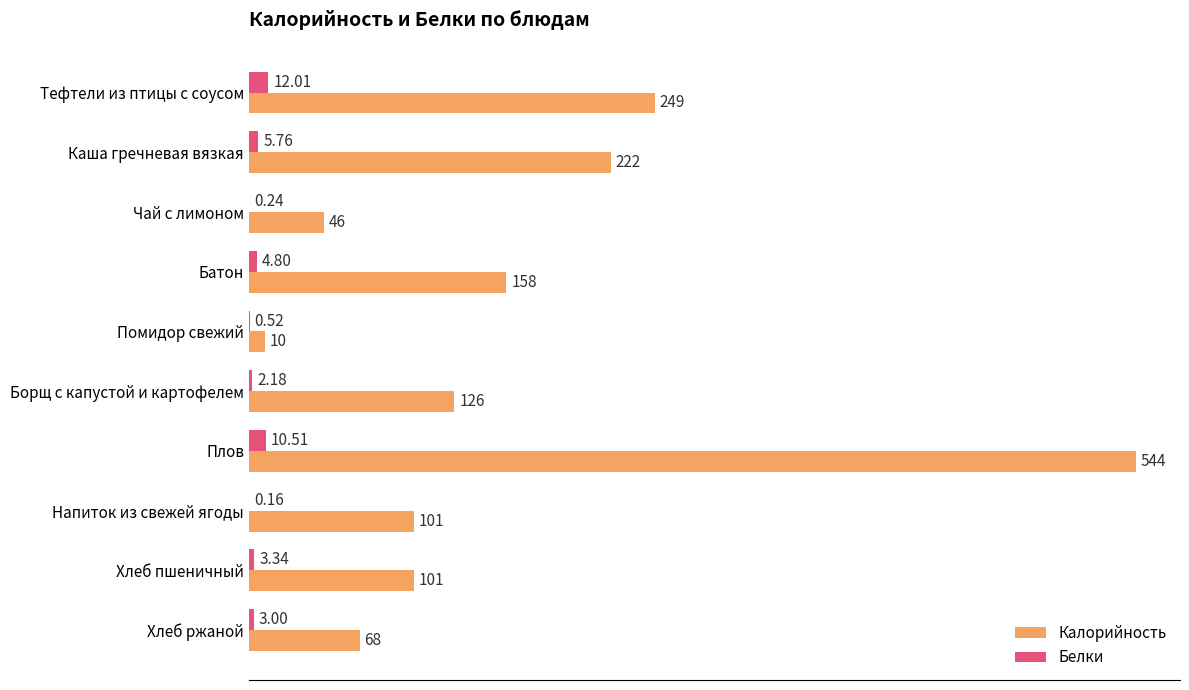

Which series has the largest total across all categories?

Калорийность